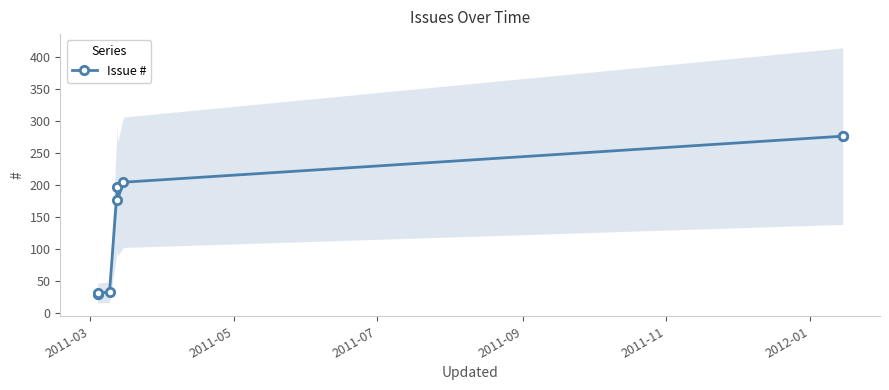

The value at 2011-03 is 30. True or false?

True